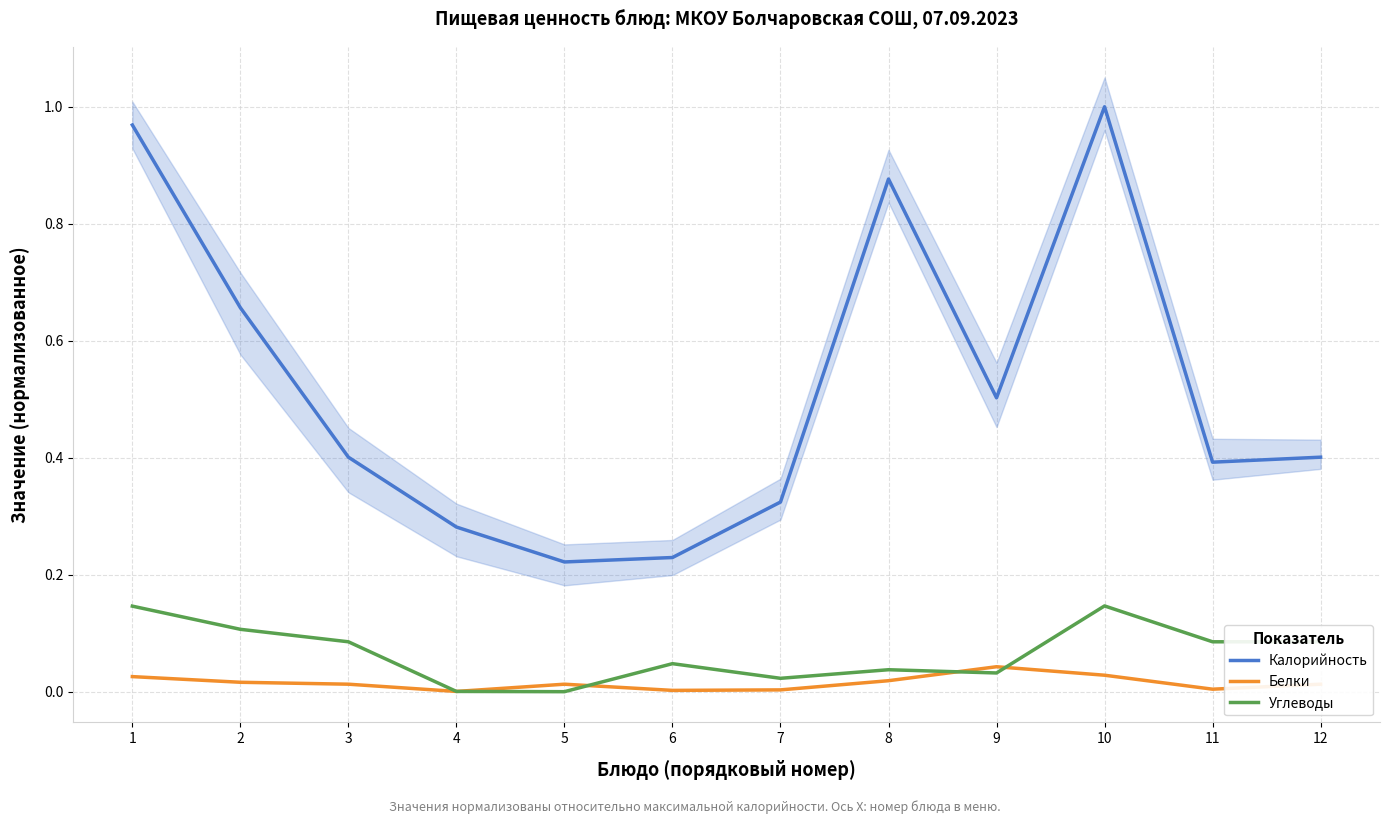

At which label does Белки reach its minimum?

4